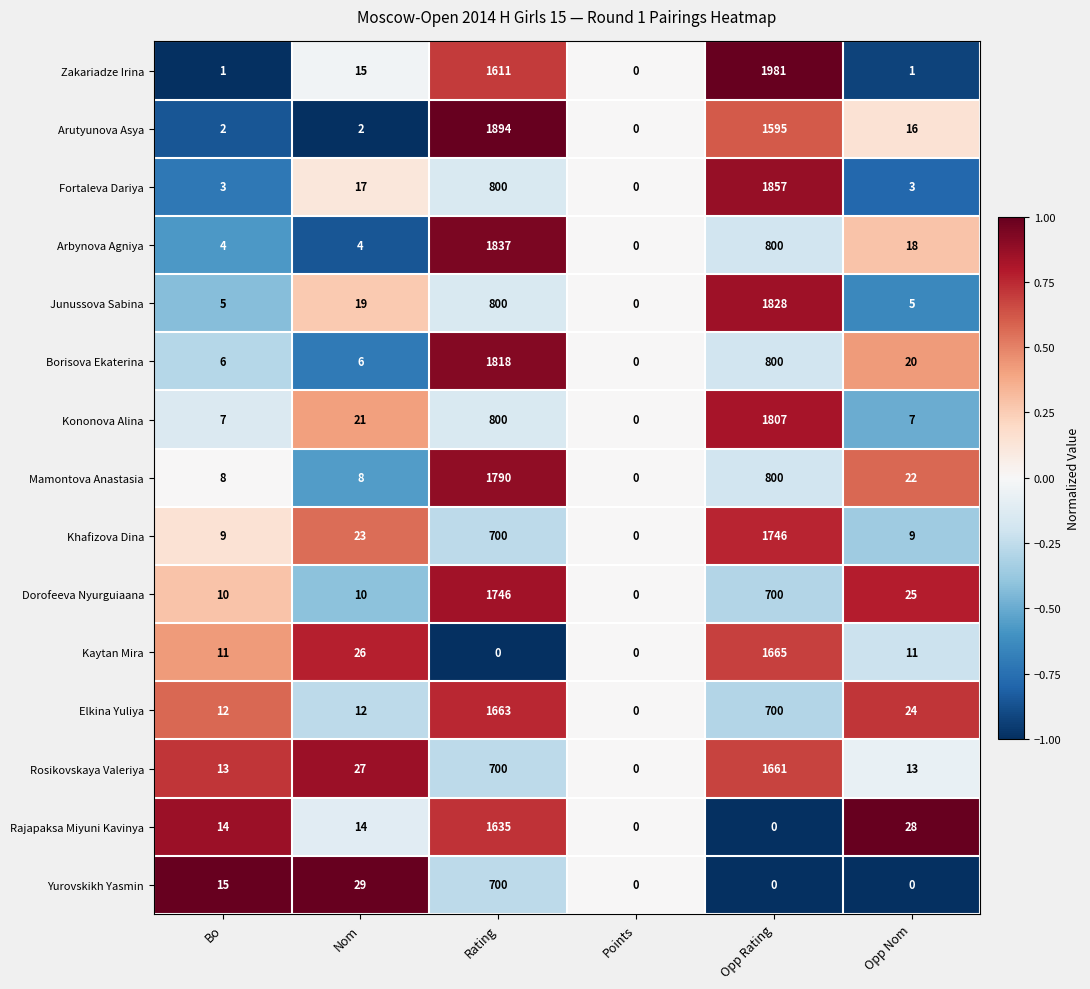

Which category has the highest value across all series?

Opp Rating